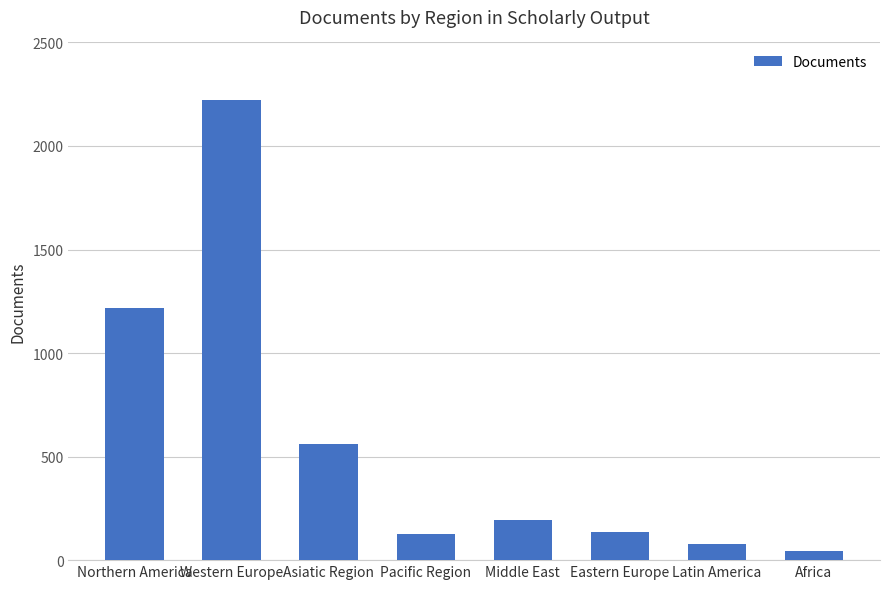

True or false: the data shows 563 at Asiatic Region.

True